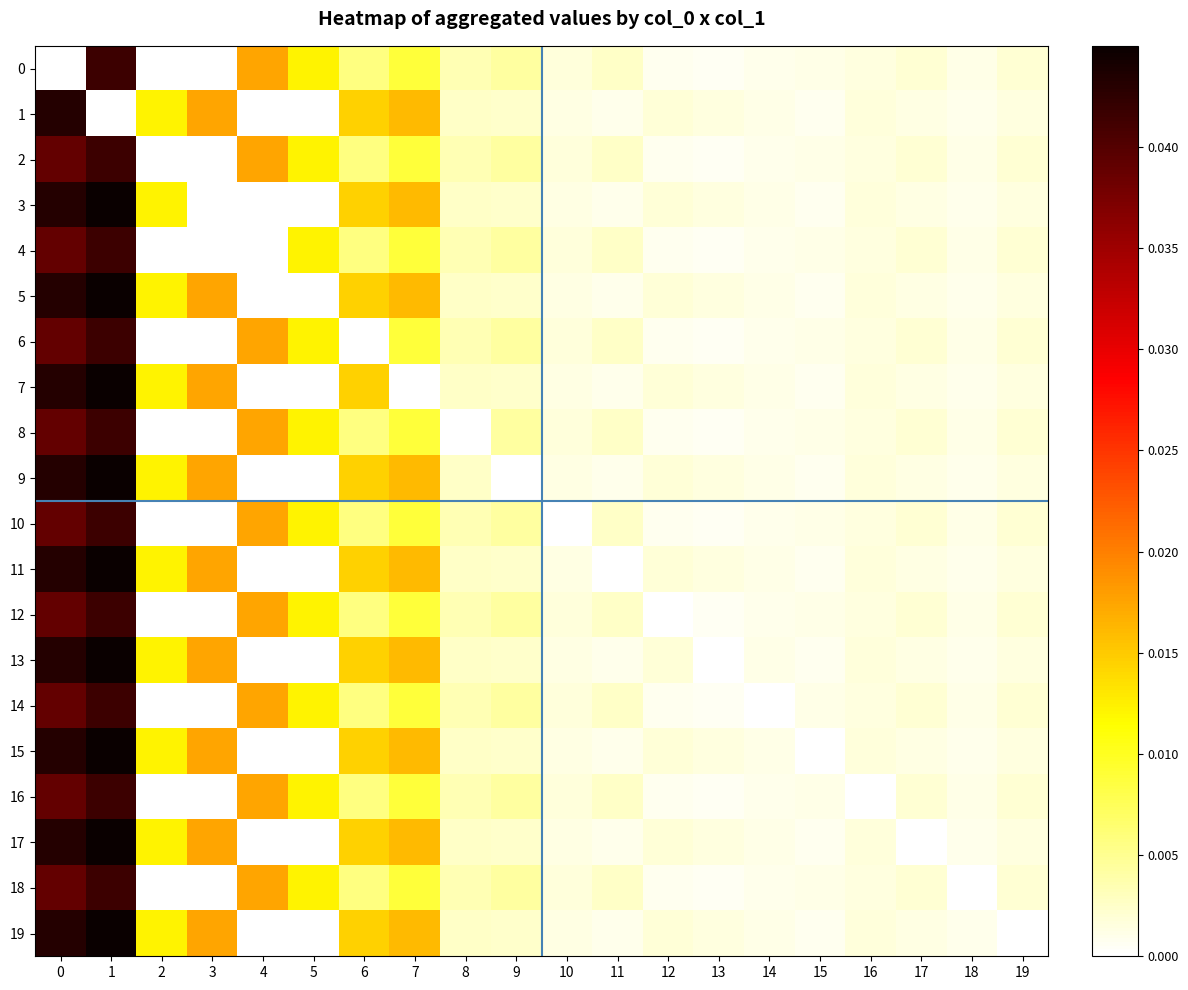

Which series has the largest total across all categories?

5